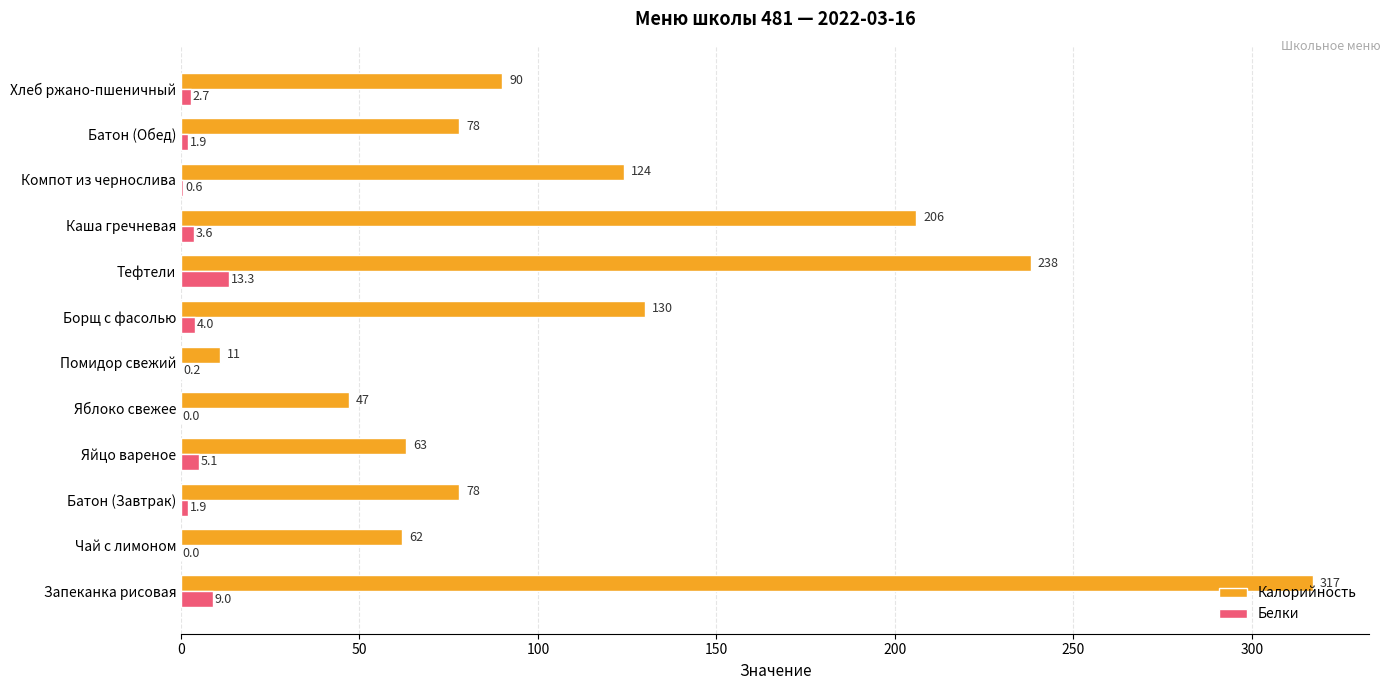

What is the sum of all Калорийность values?

1444.0